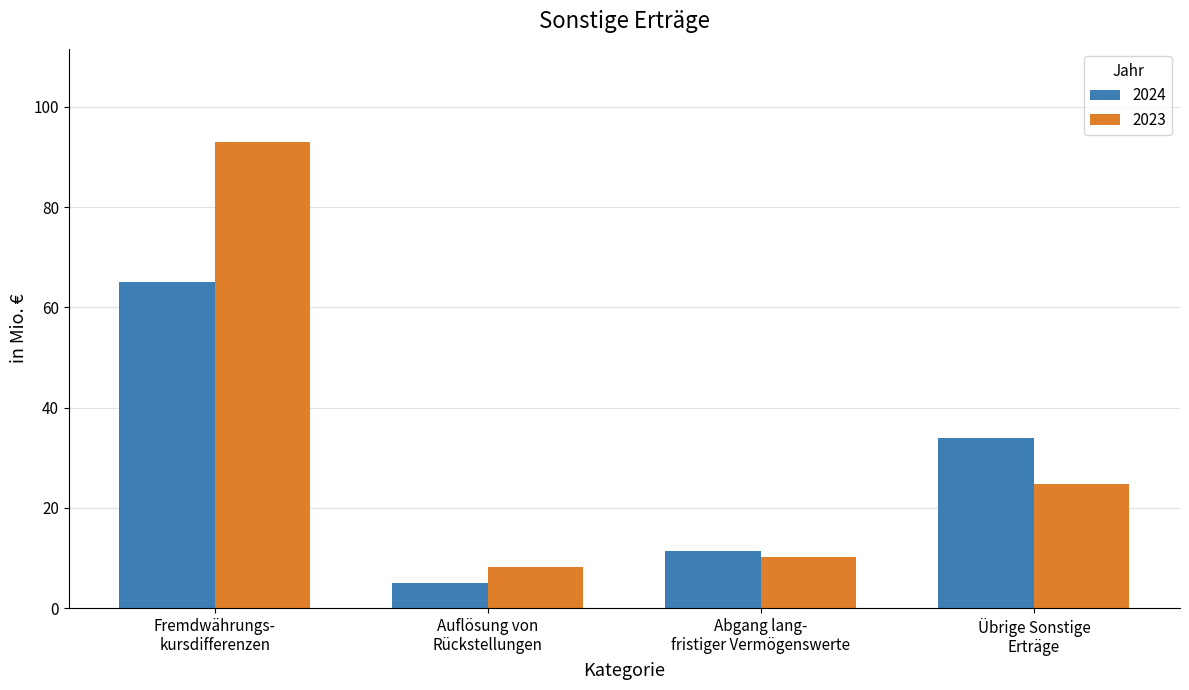

Rank the series by their average value, from lowest to highest.

2024, 2023